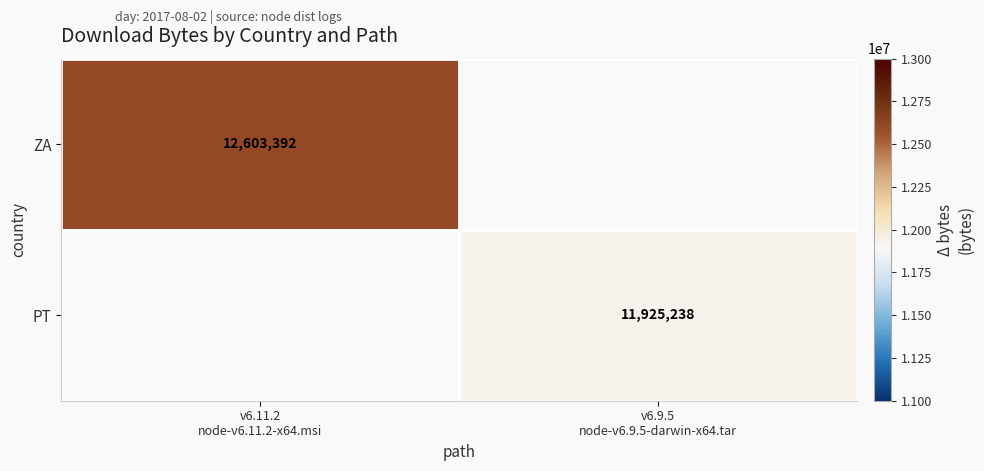

Where is ZA nearest to the value 12603392?

v6.11.2 node-v6.11.2-x64.msi